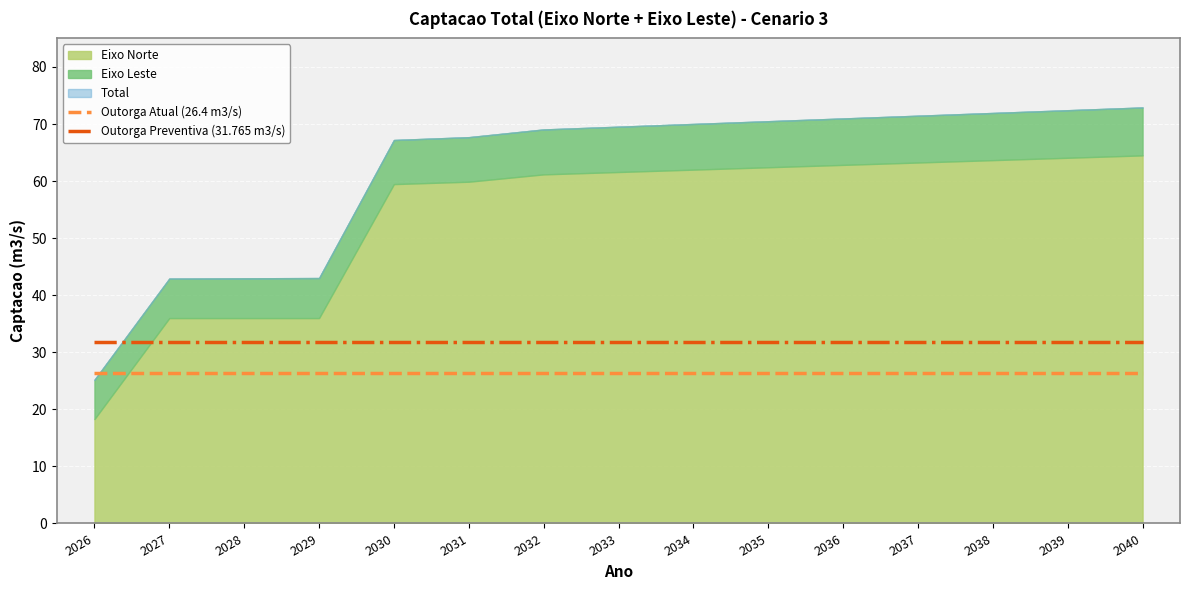

Rank the categories by Outorga Preventiva (31.765 m3/s) value from highest to lowest.

2026, 2027, 2028, 2029, 2030, 2031, 2032, 2033, 2034, 2035, 2036, 2037, 2038, 2039, 2040